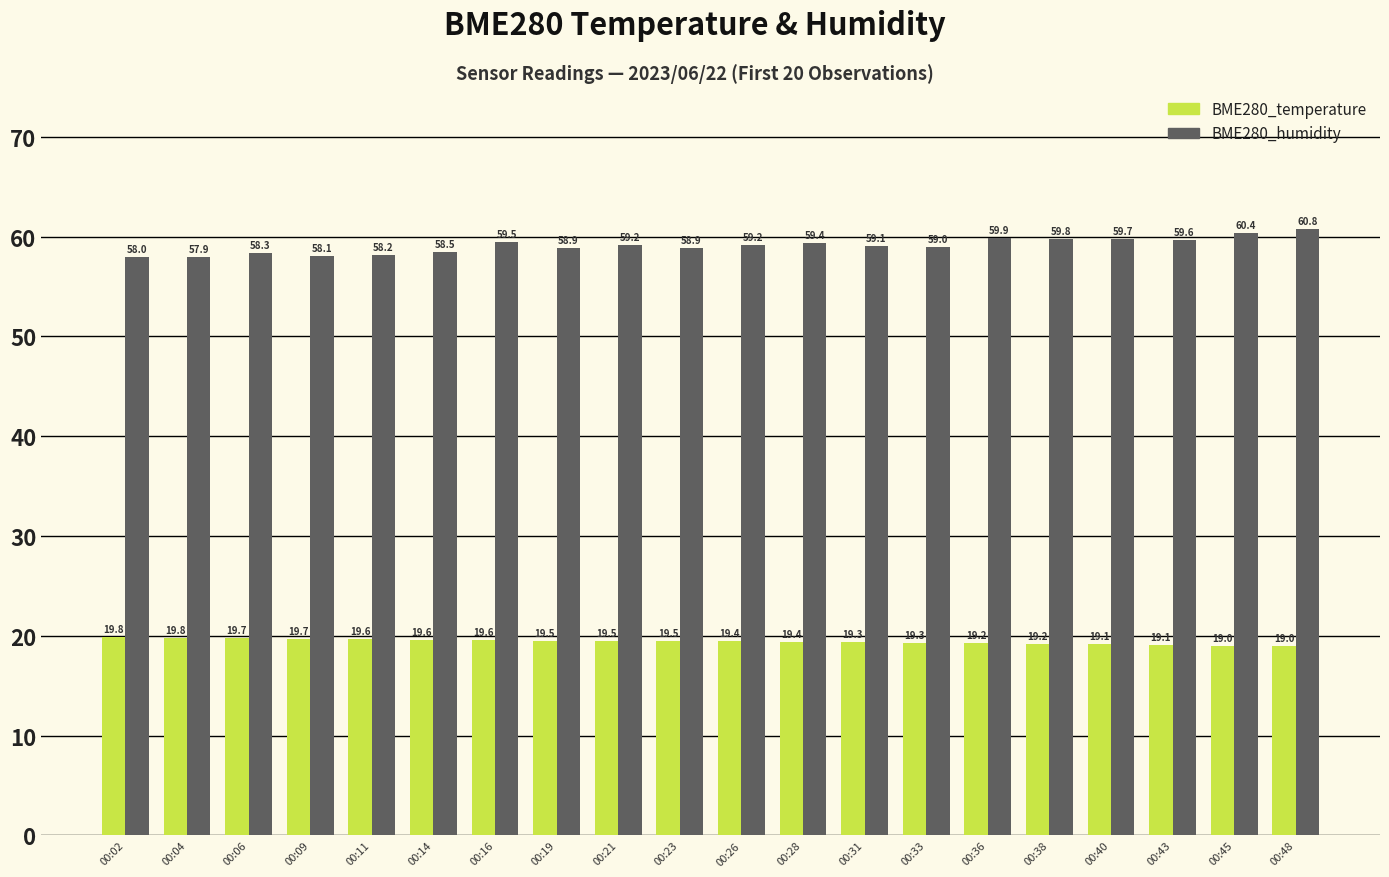

The value of BME280_temperature at 00:19 is 19.5. True or false?

True